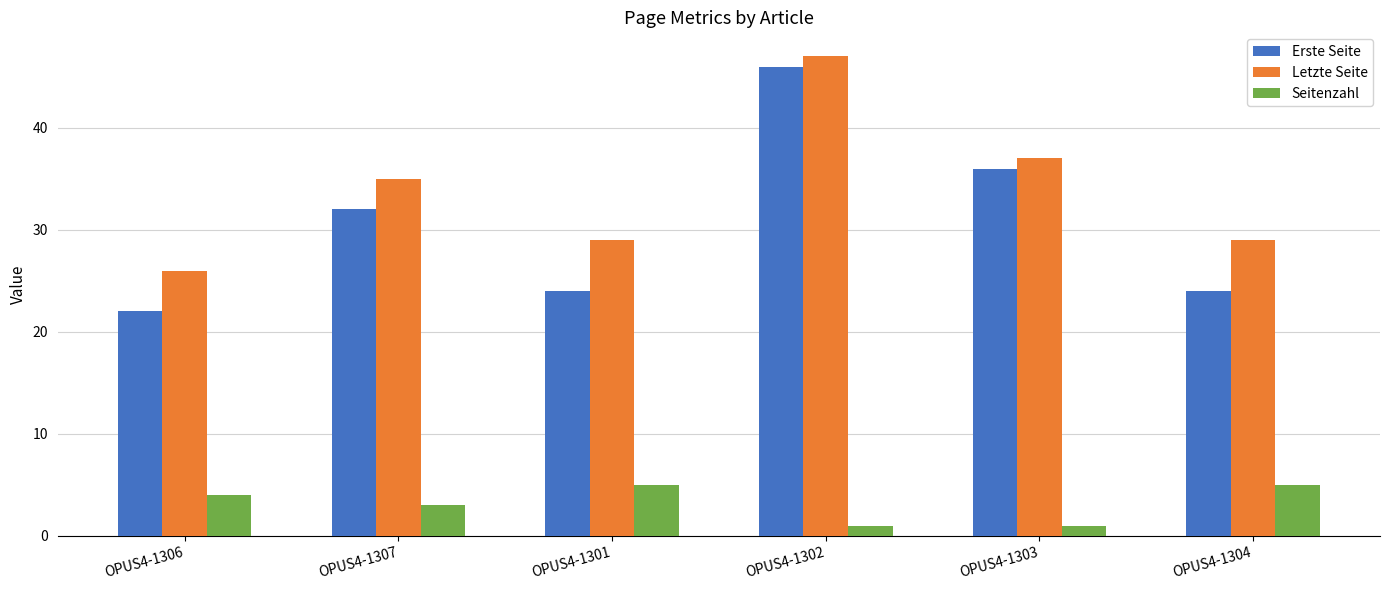

What is the label of the 1st bar from the right?

OPUS4-1304